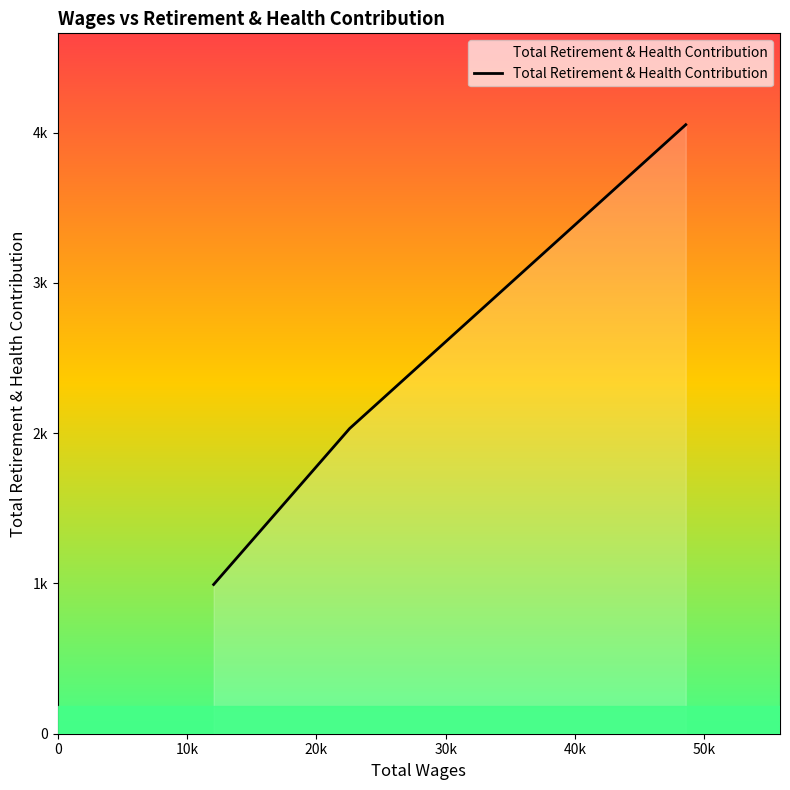

Does the chart display data point markers on the line(s)?

No